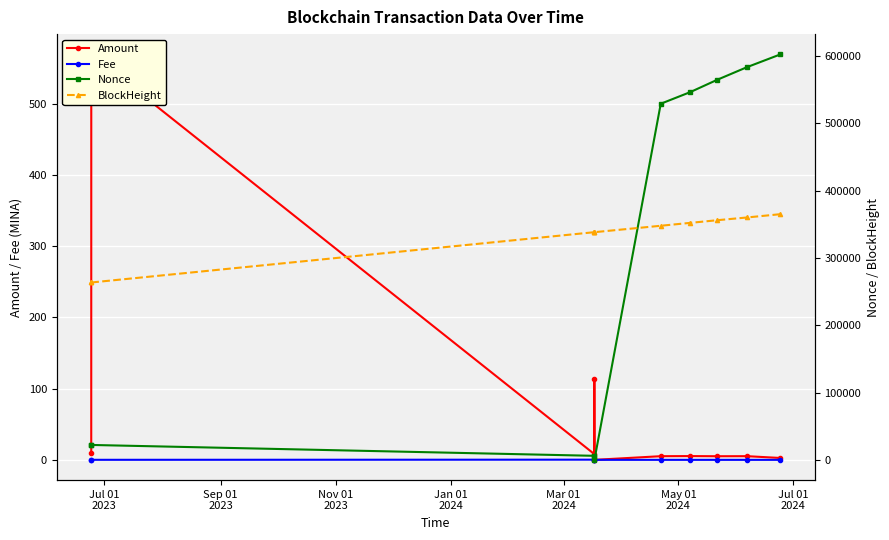

True or false: BlockHeight has a value of 149025.5 at May 01
2024.

False